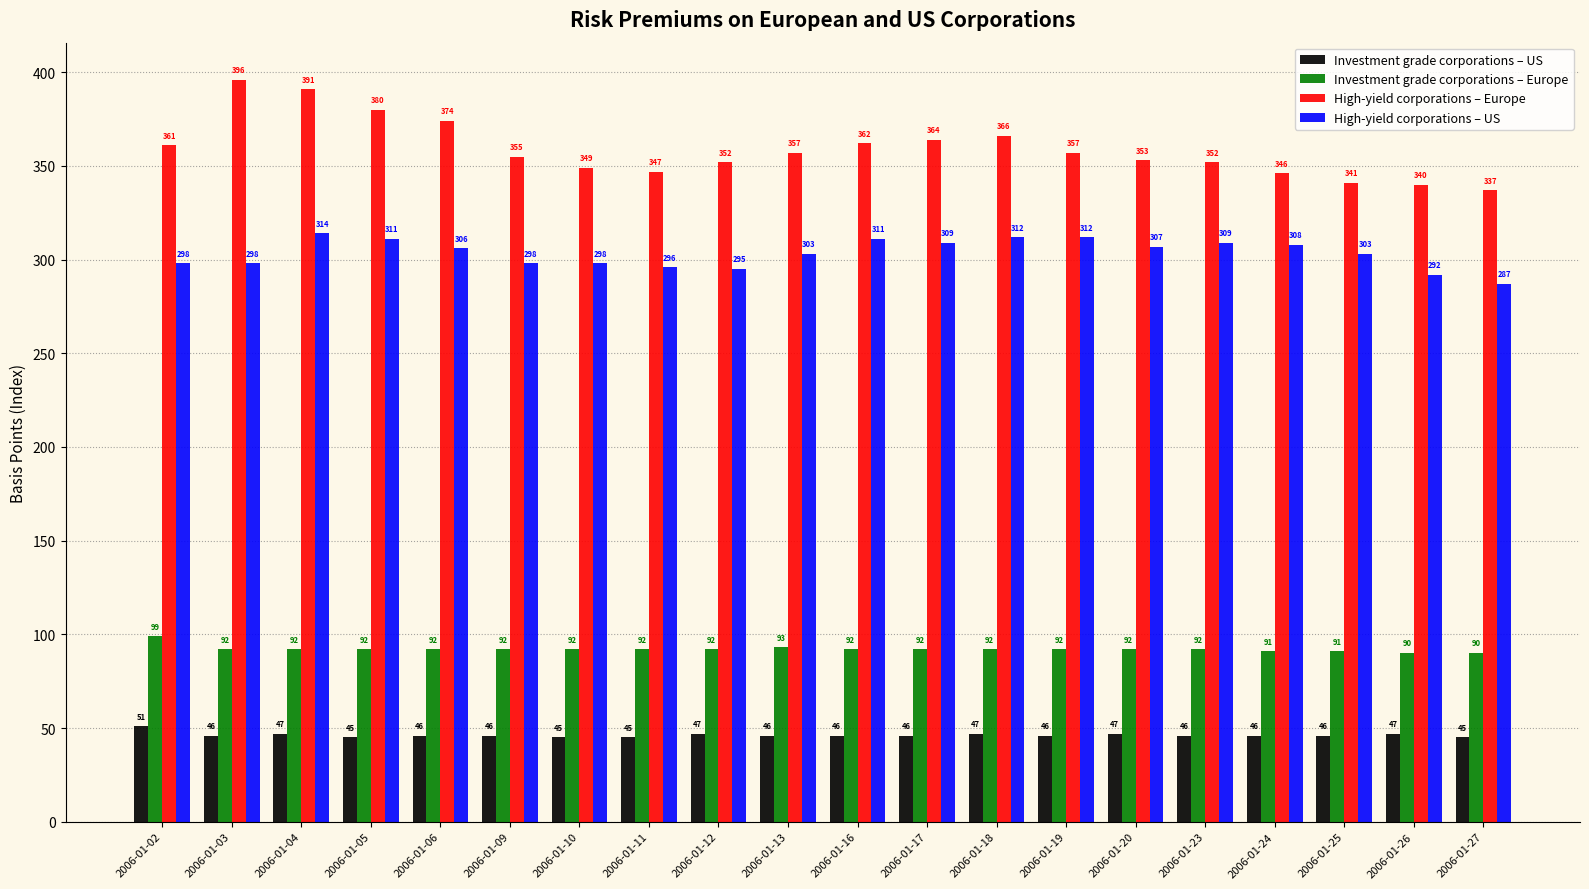

At which label is Investment grade corporations – Europe closest to 94?

2006-01-13